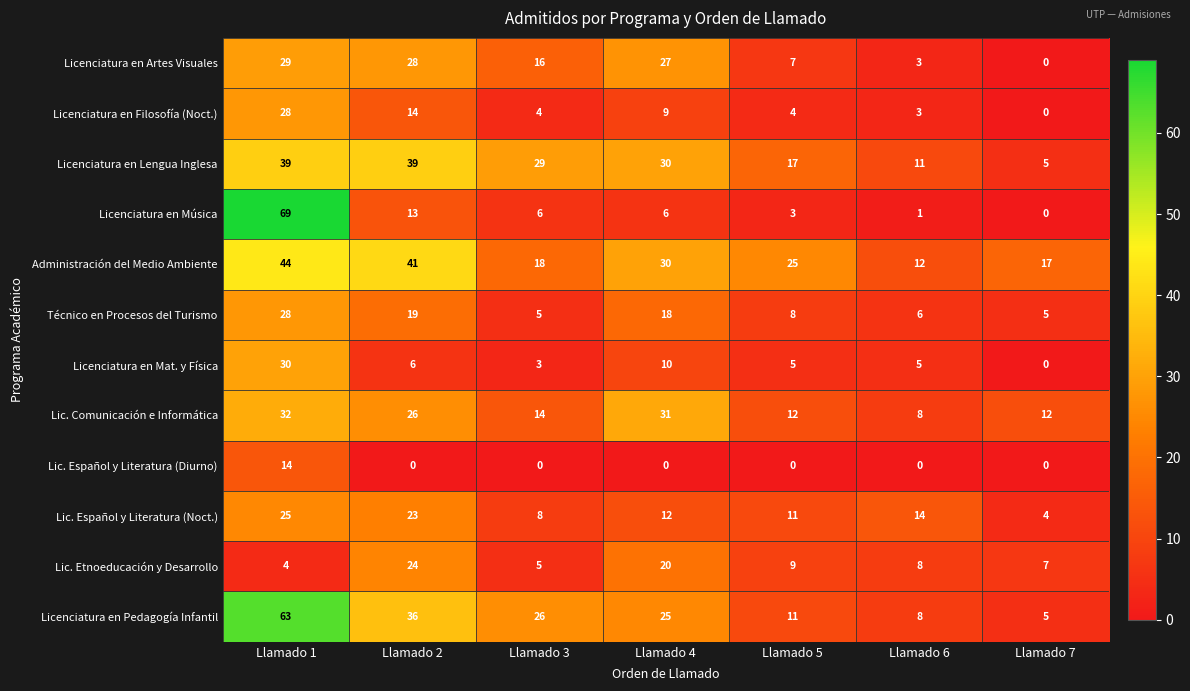

How many data points in Lic. Español y Literatura (Diurno) are above 0?

1